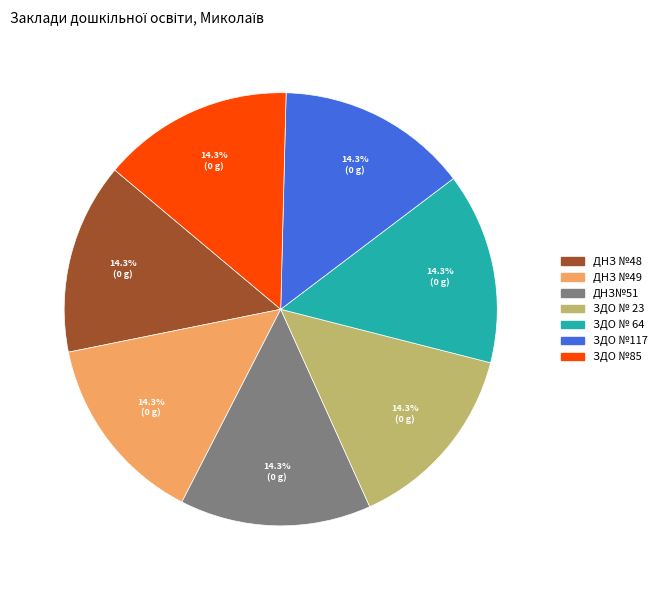

To the nearest percent, what portion does ДНЗ №49 represent?

14%